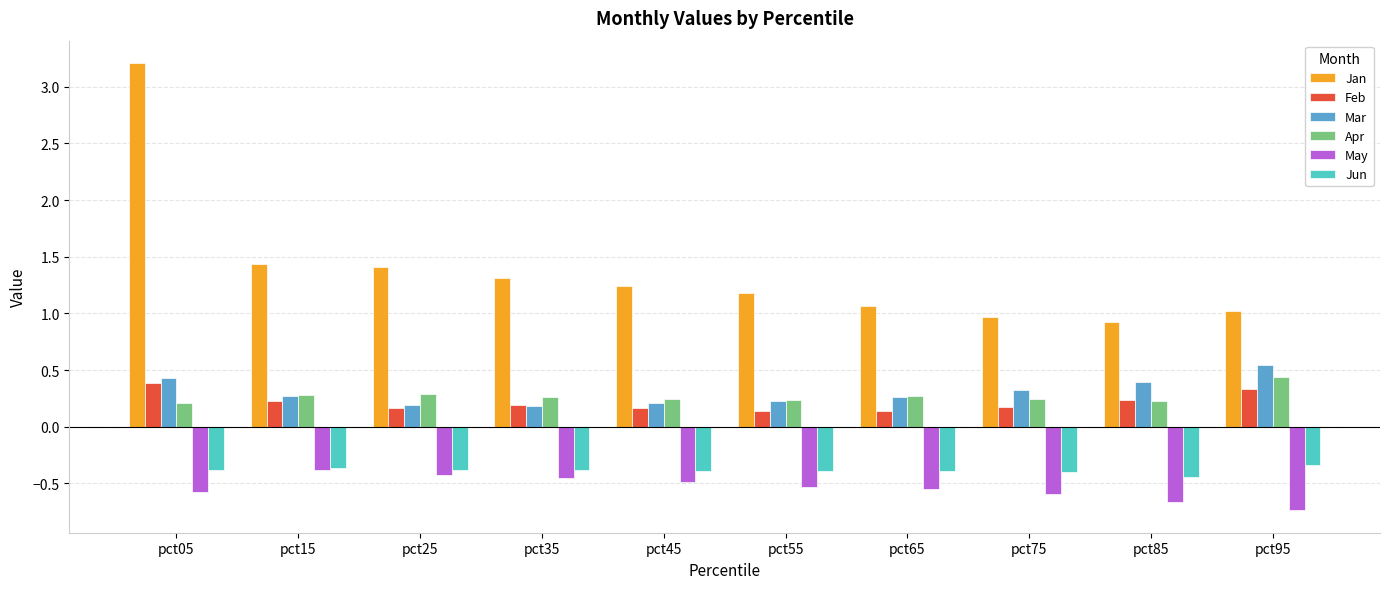

Is the value of Apr at pct75 greater than the value of May at pct95?

Yes